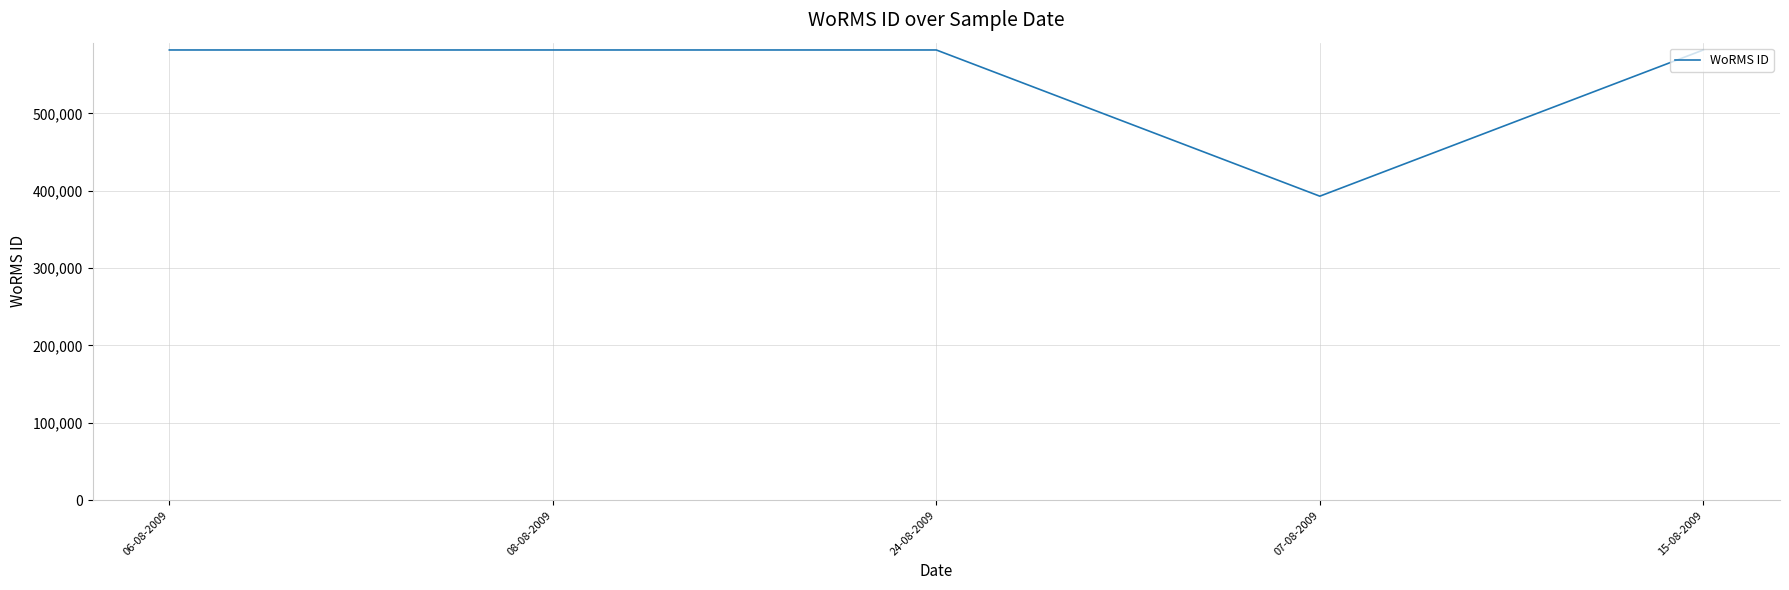

What is the ratio of the value at 24-08-2009 to the value at 07-08-2009?

1.5